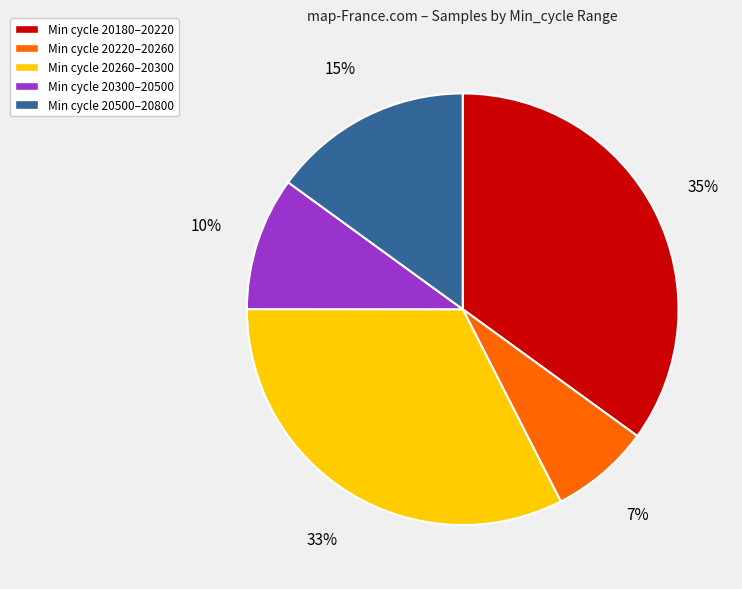

Count the number of slices in the pie.

5